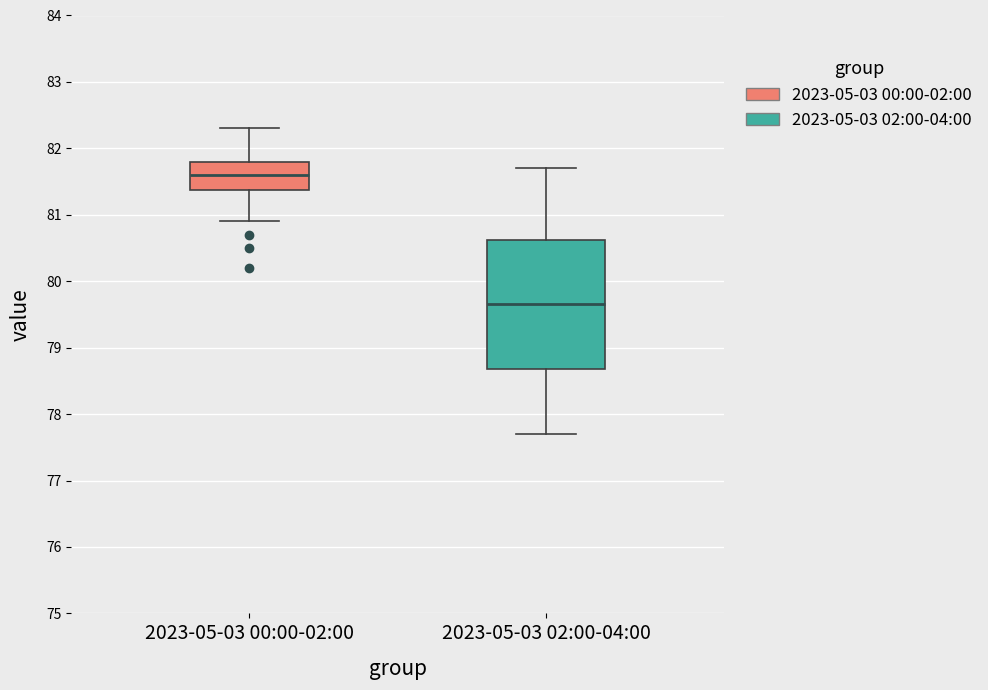

Reading left to right, read every box against the y-axis: the position of its median line, the range the box covers, and the ends of its whiskers. The values are not printed on the chart, so give them approximately, as read against the axis.

2023-05-03 00:00-02:00: median 81.6, box 81.4 to 81.8, whiskers 80.9 to 82.3
2023-05-03 02:00-04:00: median 79.7, box 78.7 to 80.6, whiskers 77.7 to 81.7